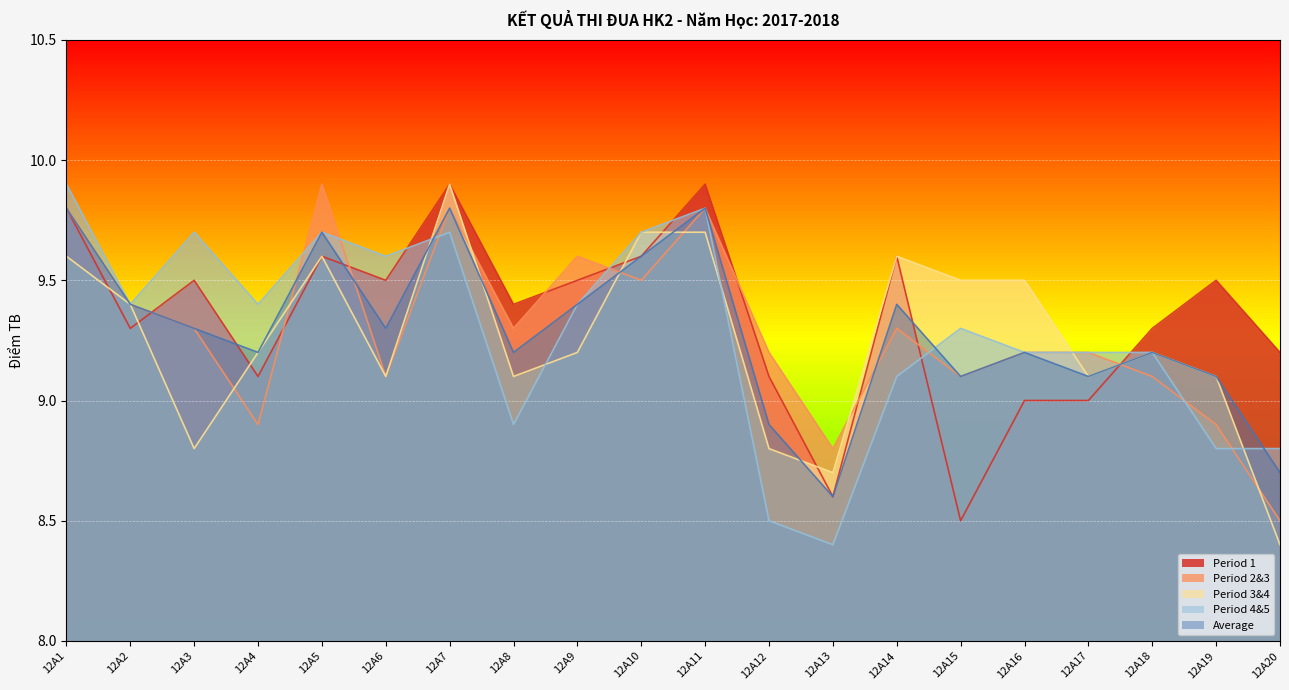

In Period 1, how many points are higher than both neighbors (excluding endpoints)?

6